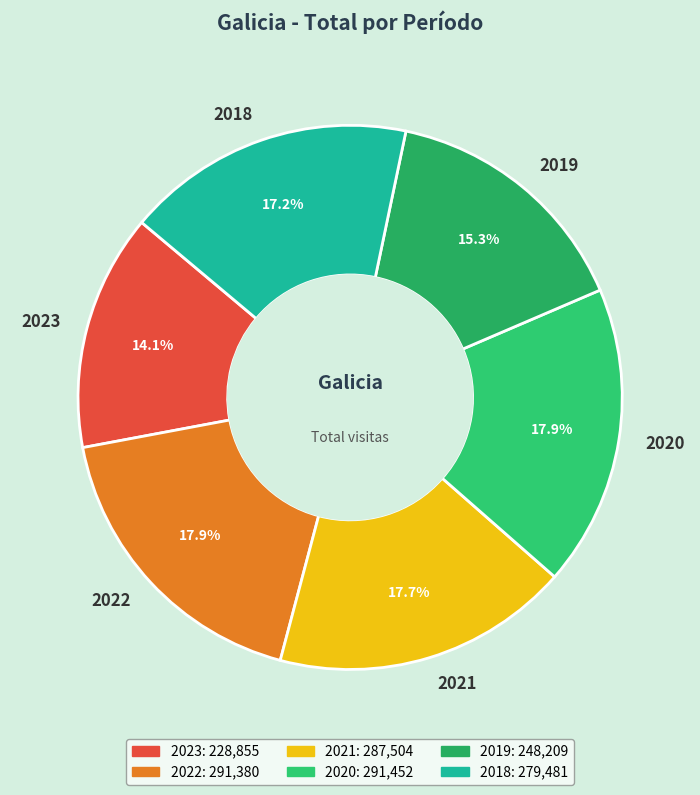

Is it true that 2018 is 23% of the pie?

False